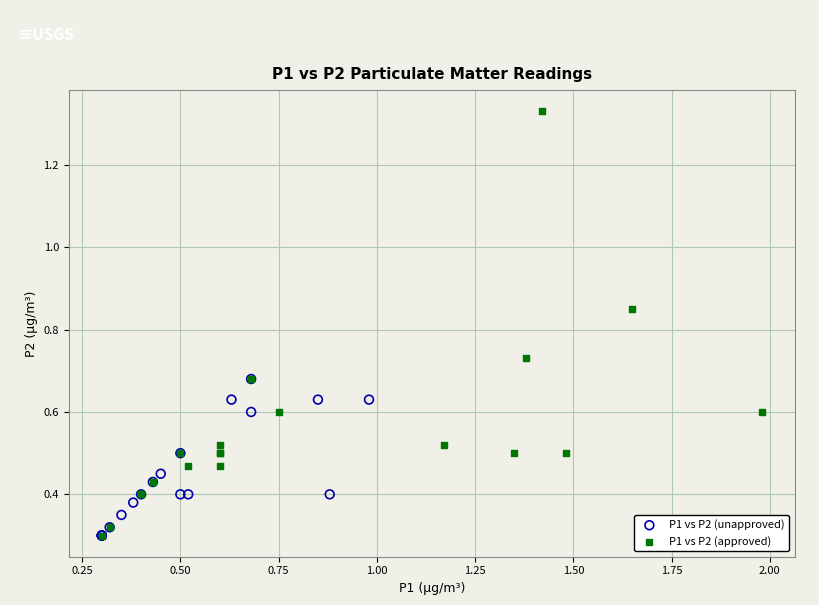

What are all the series names shown in the legend?

P1 vs P2 (unapproved), P1 vs P2 (approved)